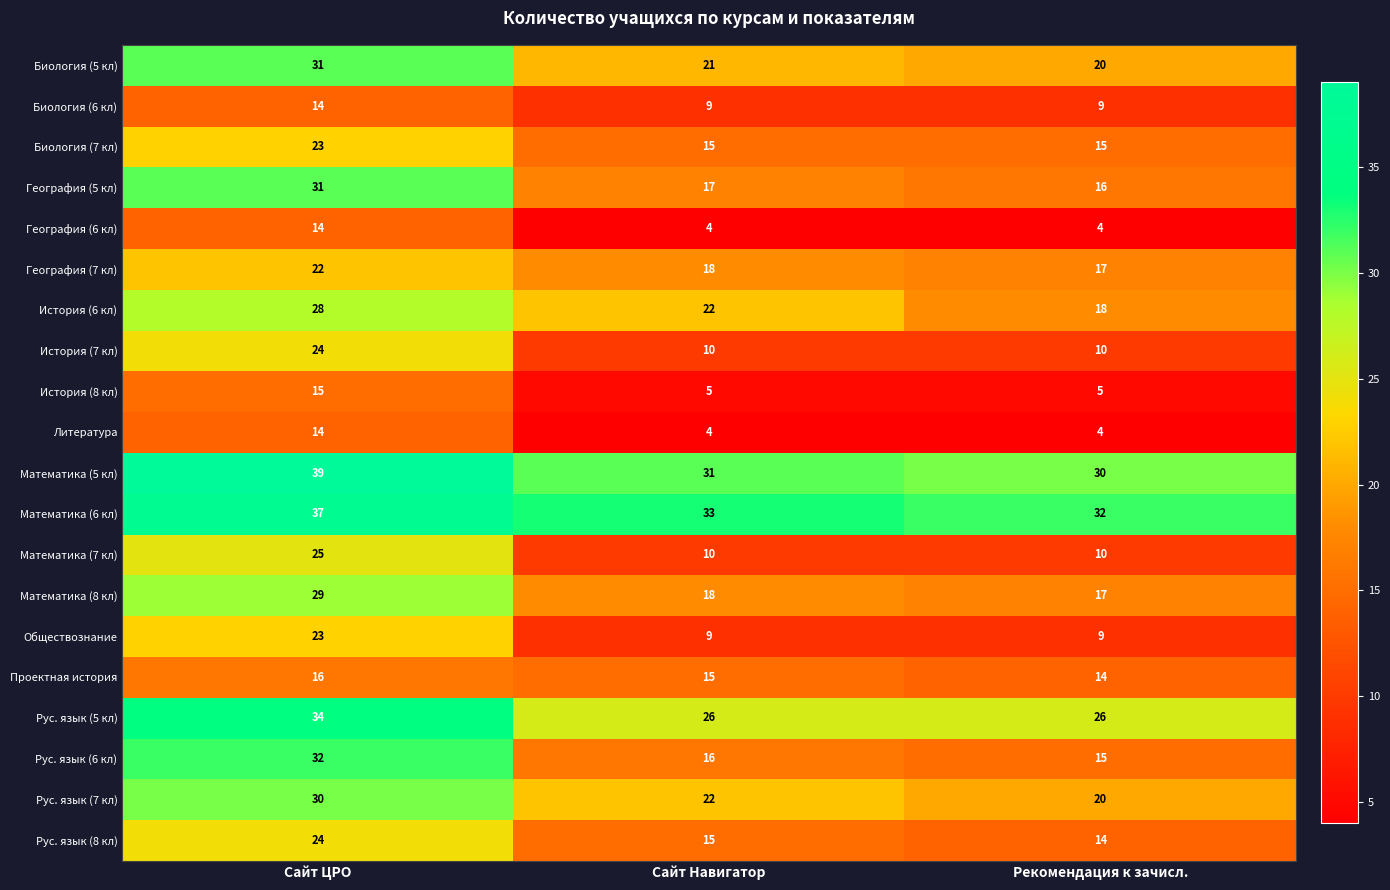

Count the История (7 кл) values in the range 10 to 24.

3